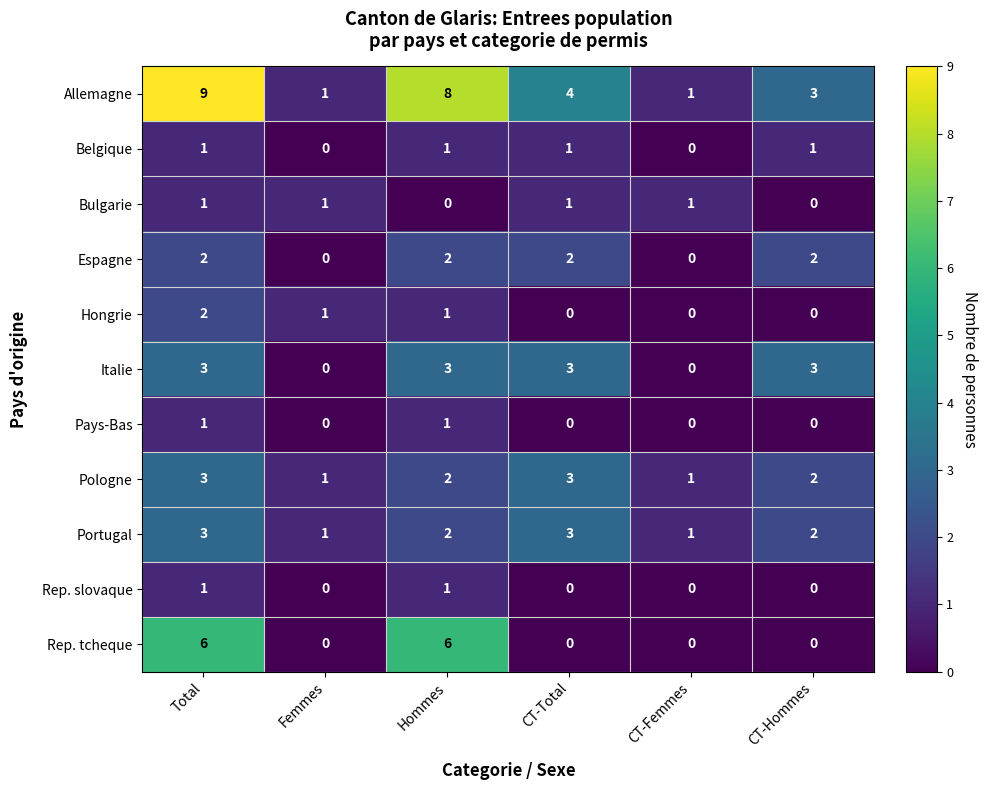

Which series has the largest total across all categories?

Allemagne